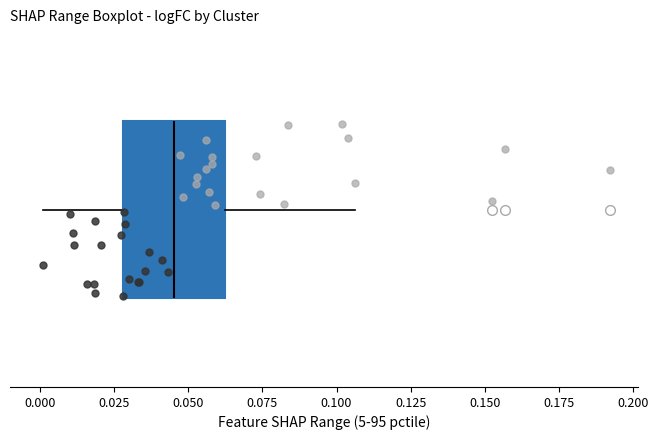

Read this box plot against the x-axis: the position of the median line, the range covered by the box, and the ends of both whiskers. The values are not printed on the chart, so give them approximately, as read against the axis.

median 0.045, box 0.030 to 0.060, whiskers 0.000 to 0.105